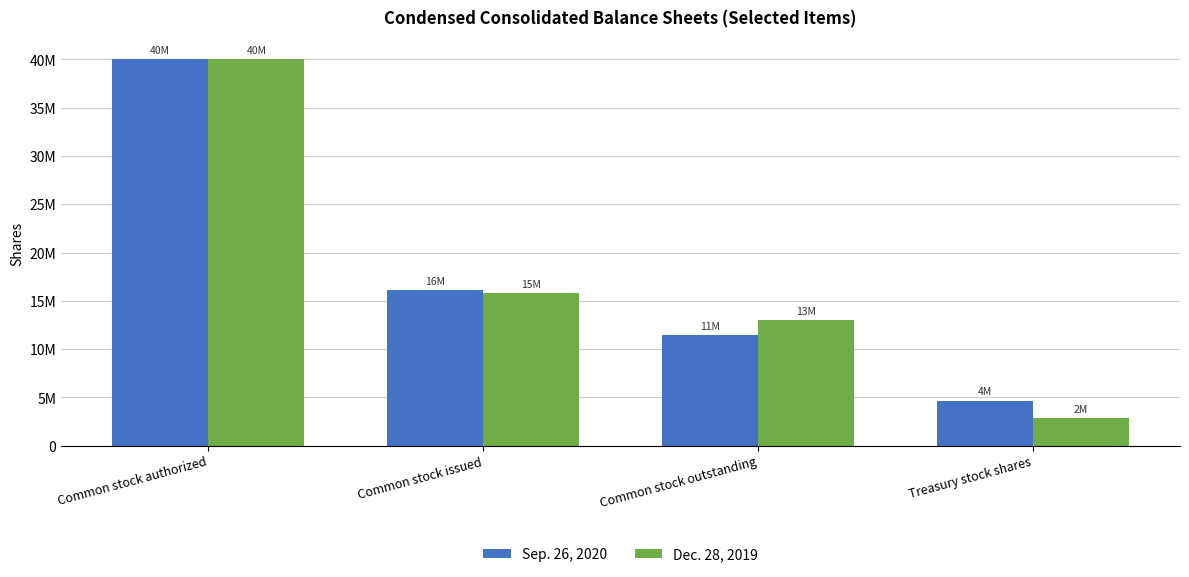

The Dec. 28, 2019 series shows 1255190 at Treasury stock shares. True or false?

False